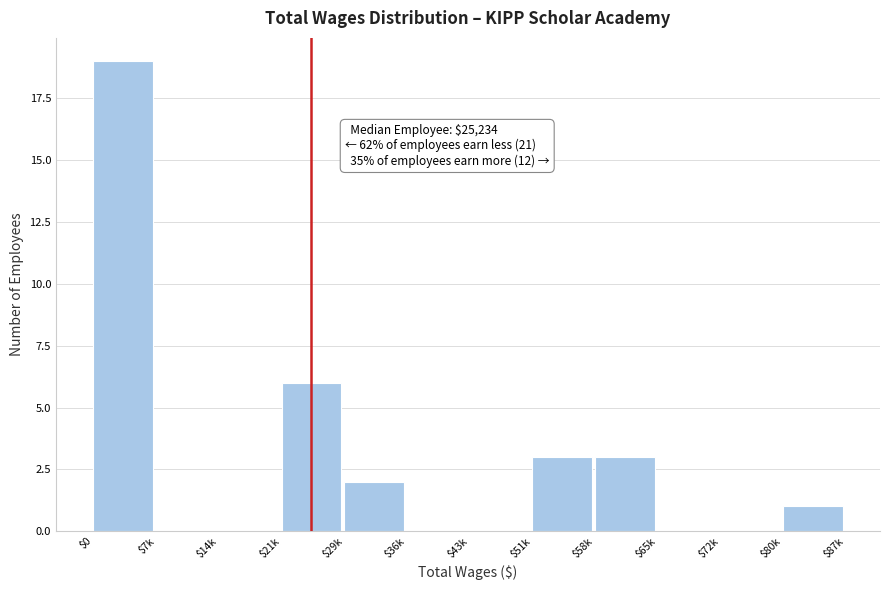

The chart shows a value of 11 at $43k. True or false?

False